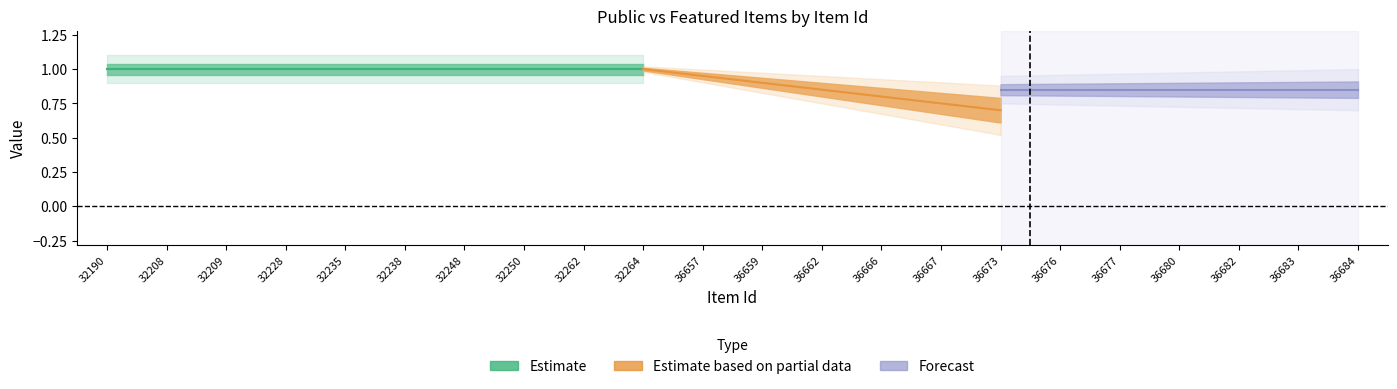

True or false: featured and public intersect in this chart.

False